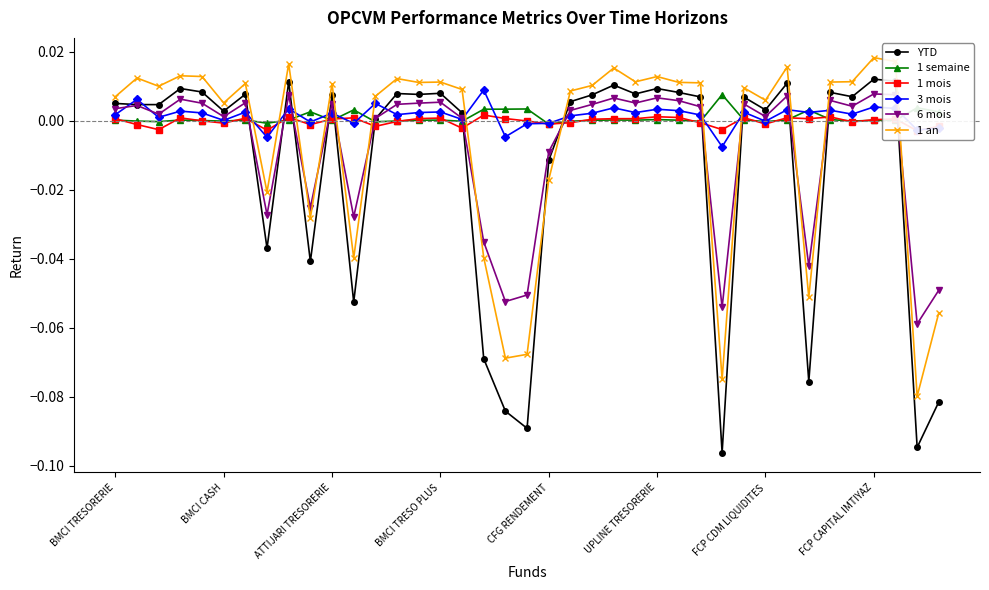

After their last crossing, which series has the higher values: 3 mois or YTD?

3 mois